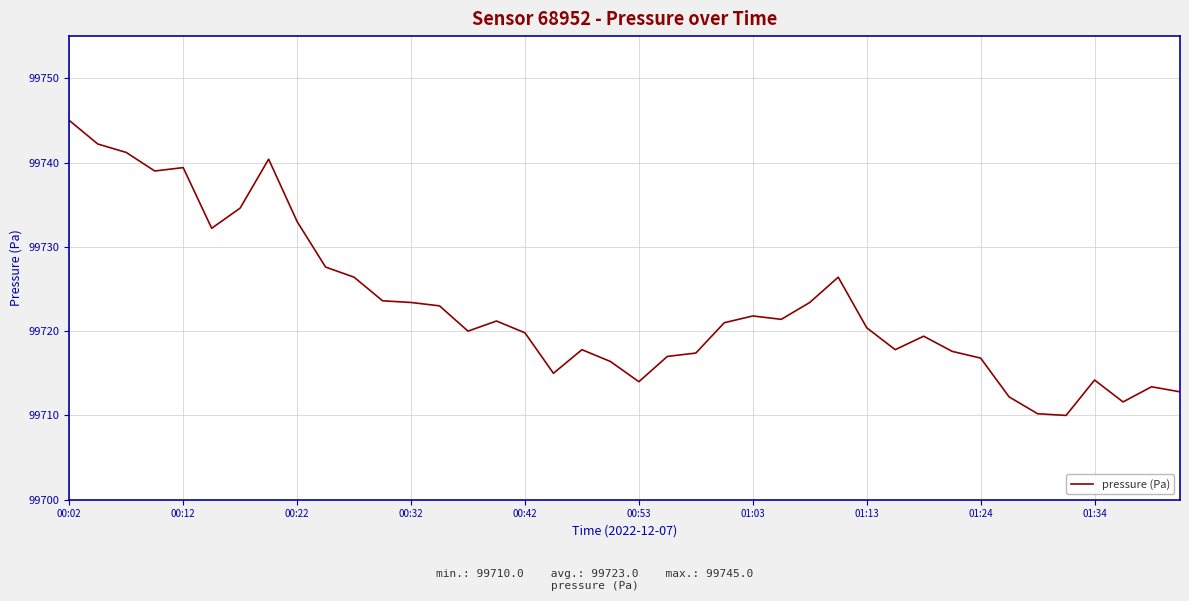

What is the maximum value shown in the chart?

99745.0